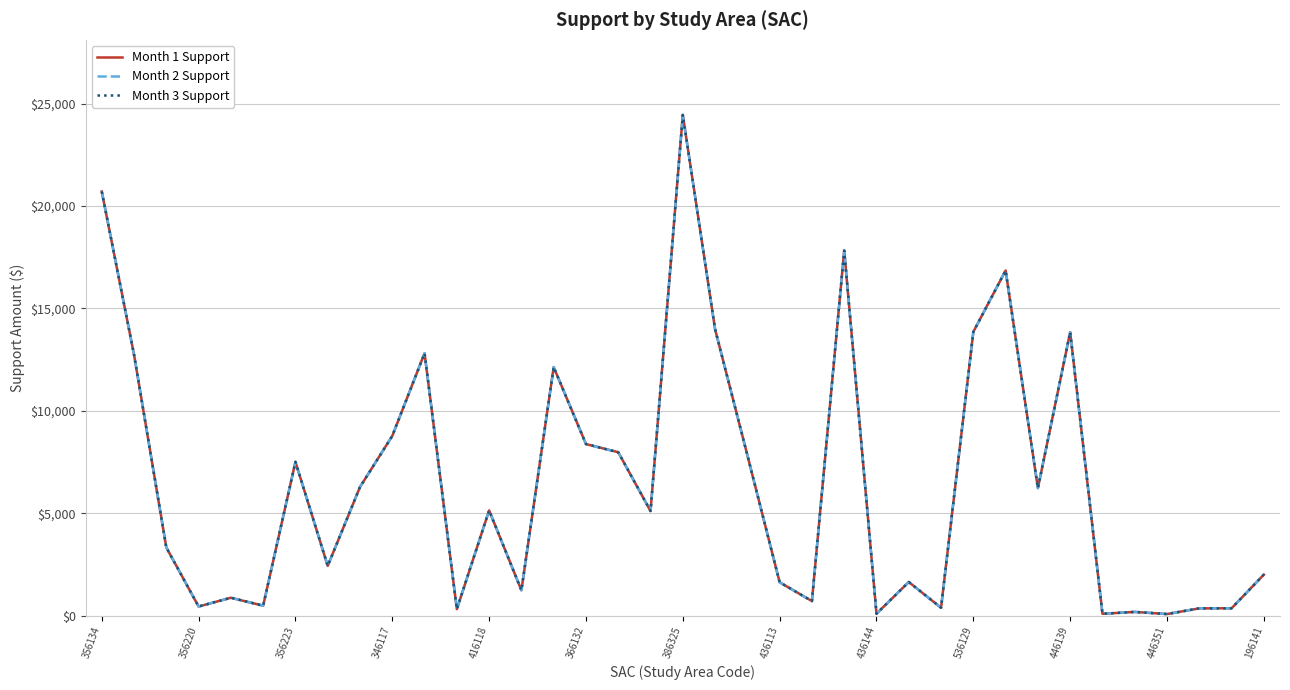

Does the chart display data point markers on the line(s)?

No